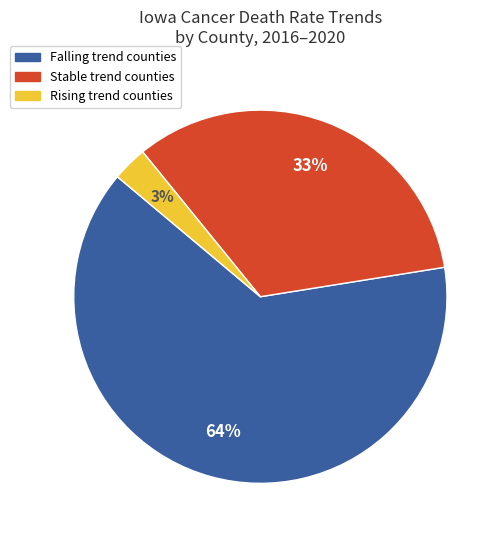

Which has a higher value, Rising or Stable?

Stable